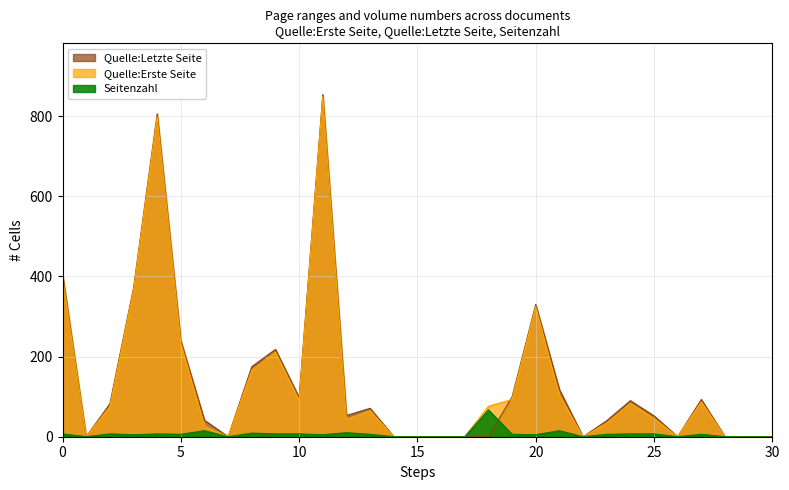

True or false: Quelle:Erste Seite has more than 1 interior local peaks.

True